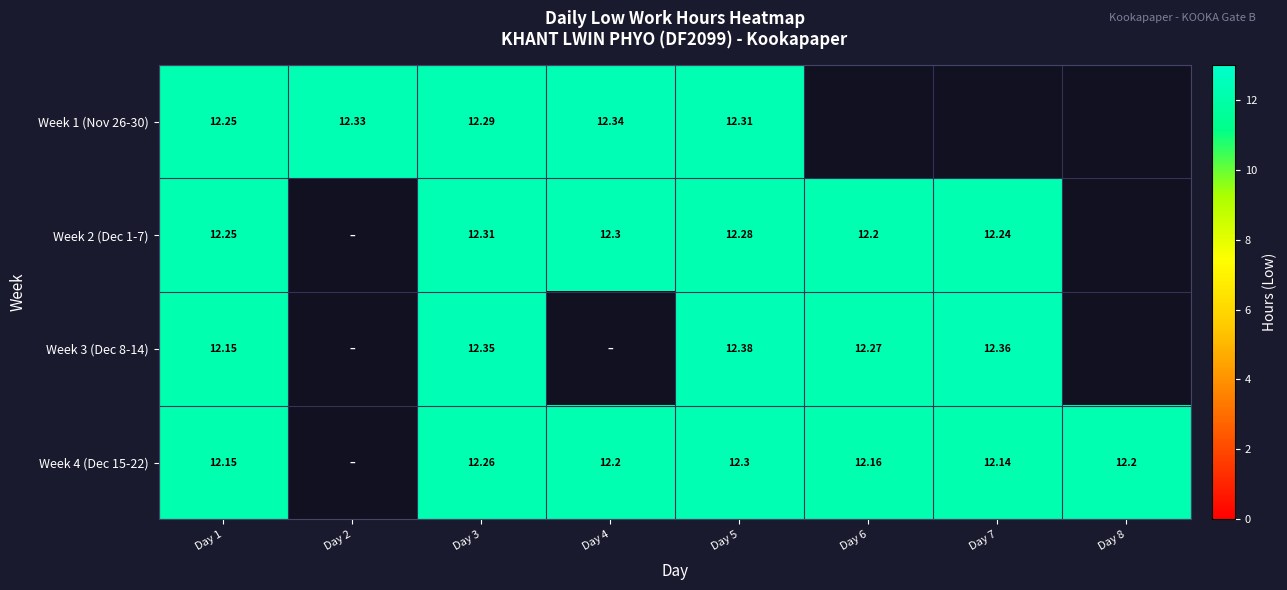

What is the total value across all series at Day 1?

48.8